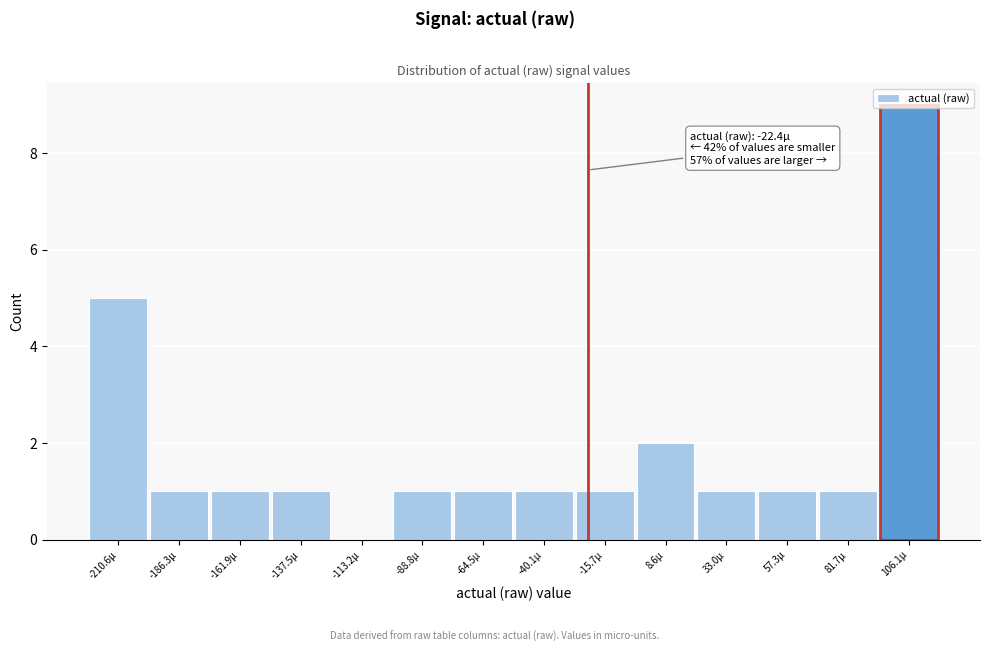

Over which range of the x-axis is the bar tallest?

95 to 120